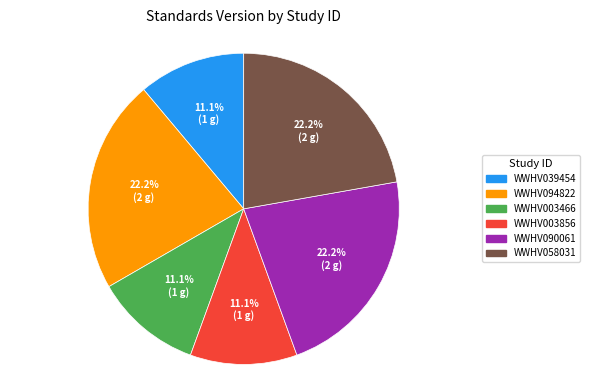

True or false: WWHV090061 accounts for 22% of the total.

True